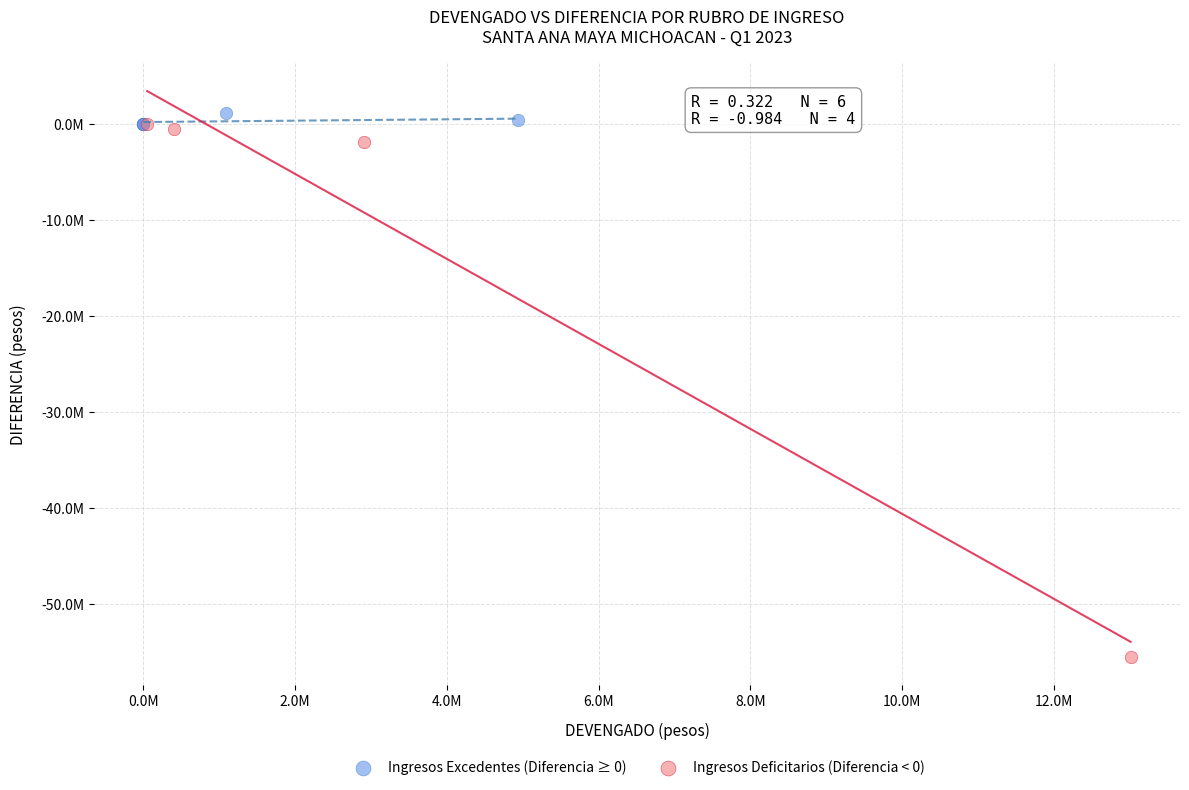

What are all the series names shown in the legend?

Ingresos Excedentes (Diferencia ≥ 0), Ingresos Deficitarios (Diferencia < 0)